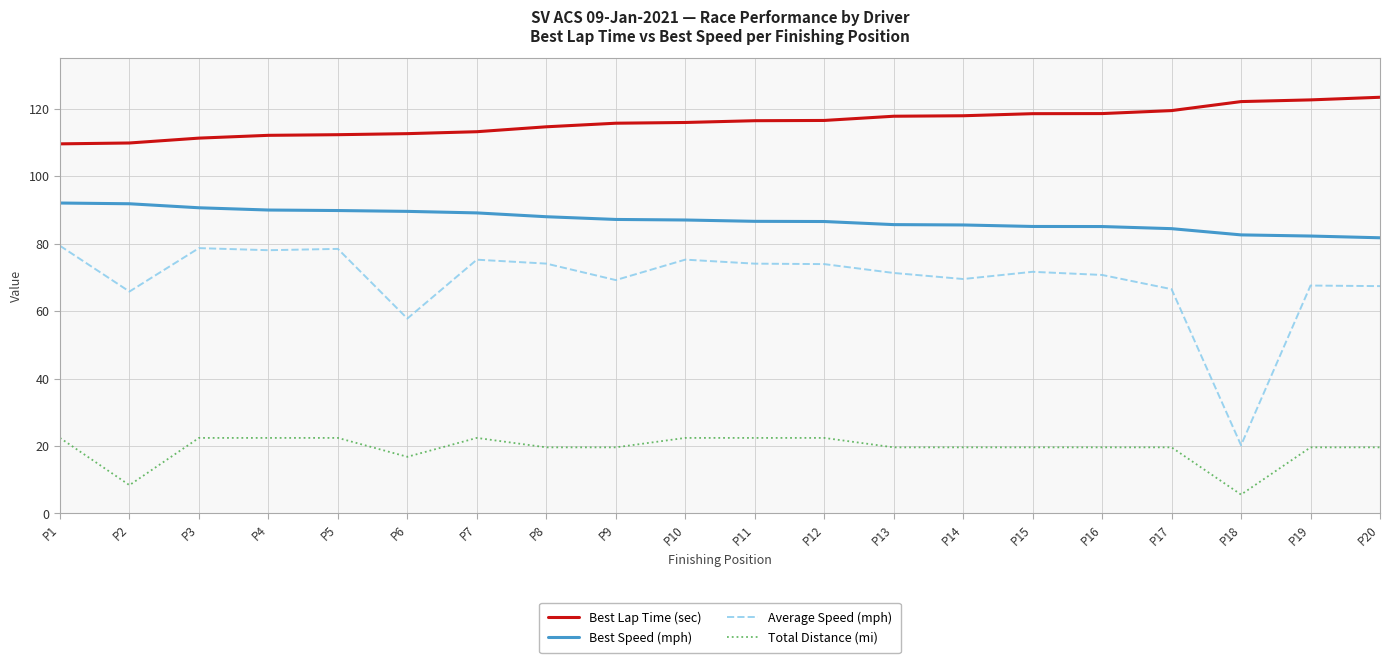

Rank the series by their maximum value, from lowest to highest.

Total Distance (mi), Average Speed (mph), Best Speed (mph), Best Lap Time (sec)